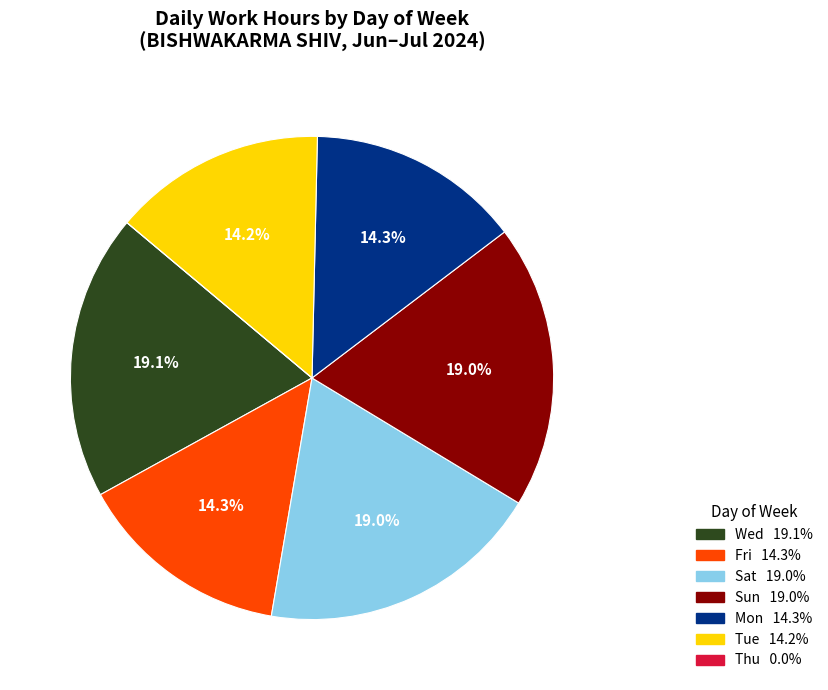

Does any single category account for the majority?

No